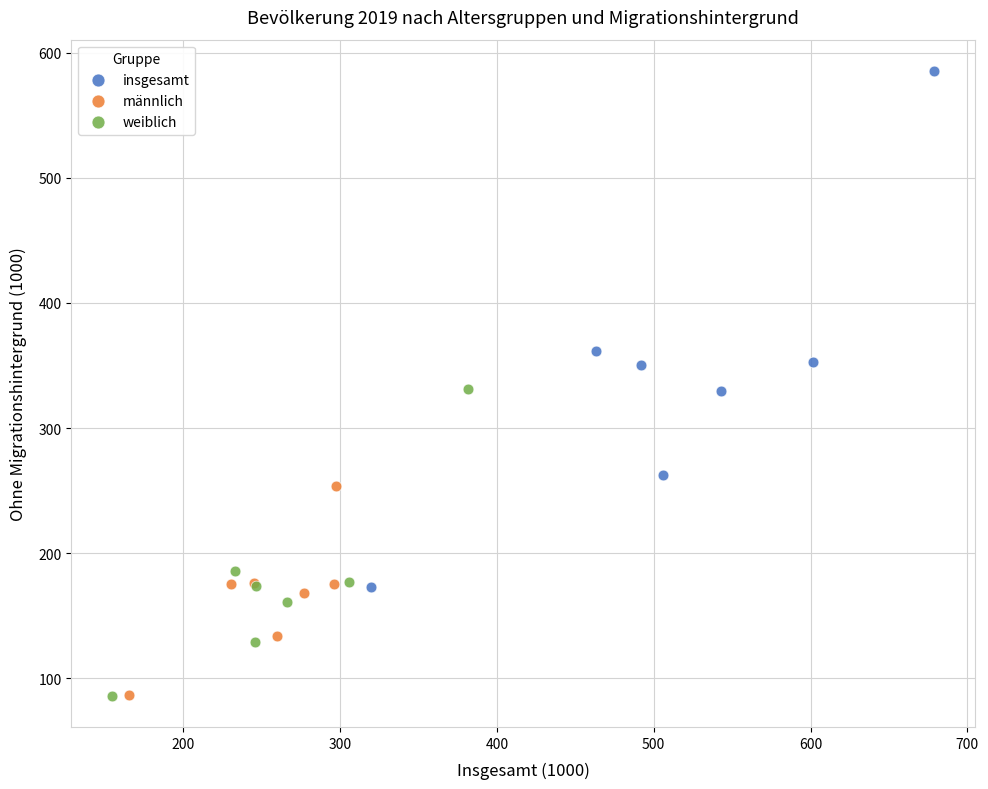

Which series has the widest spread of Y values?

insgesamt